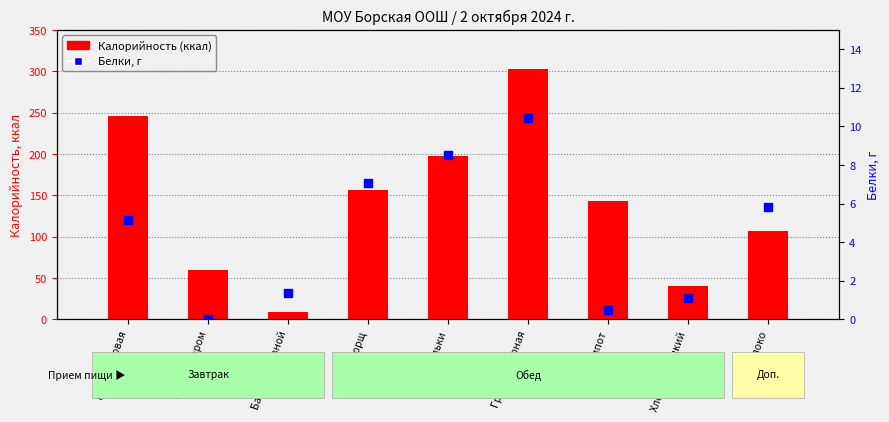

At how many categories does at least one series exceed 213?

2